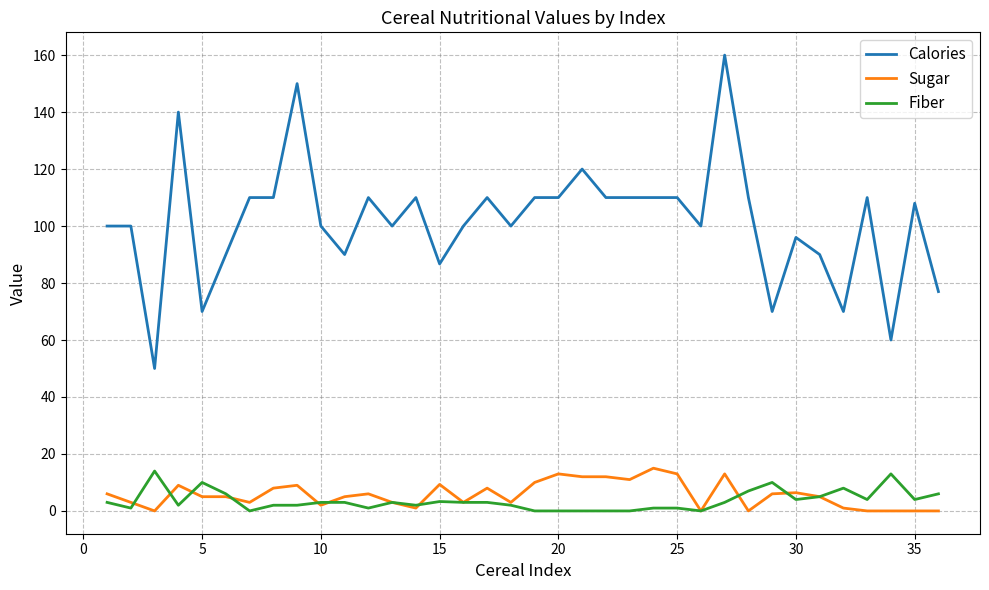

True or false: Fiber and Calories cross at least once.

False